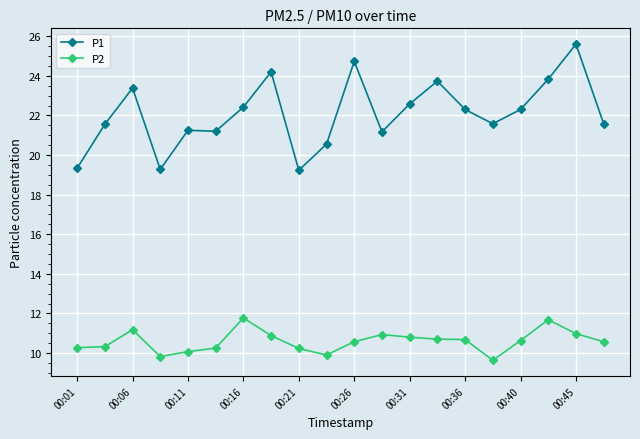

Which series has the largest range (max minus min)?

P1